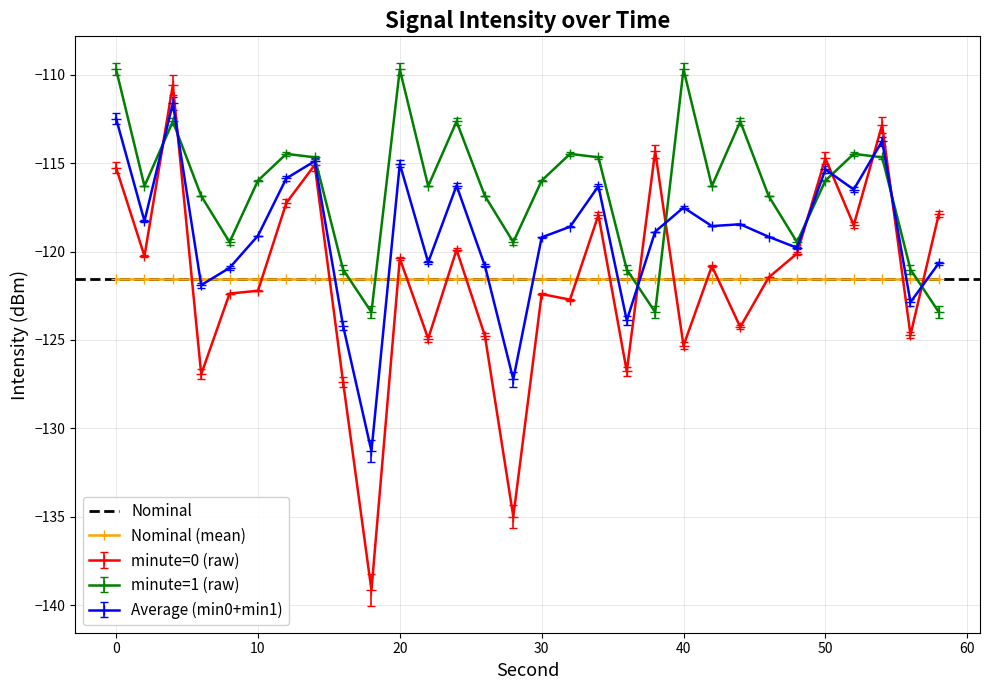

Which has a higher value, 18 or 38?

38